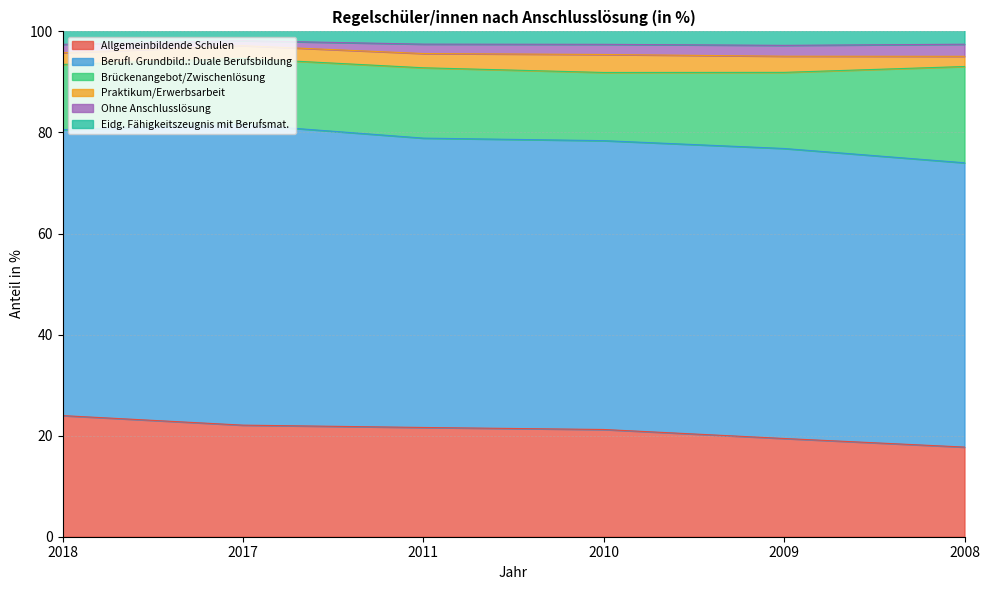

Between 2010 and 2008, which series saw the biggest shift?

Brückenangebot/Zwischenlösung